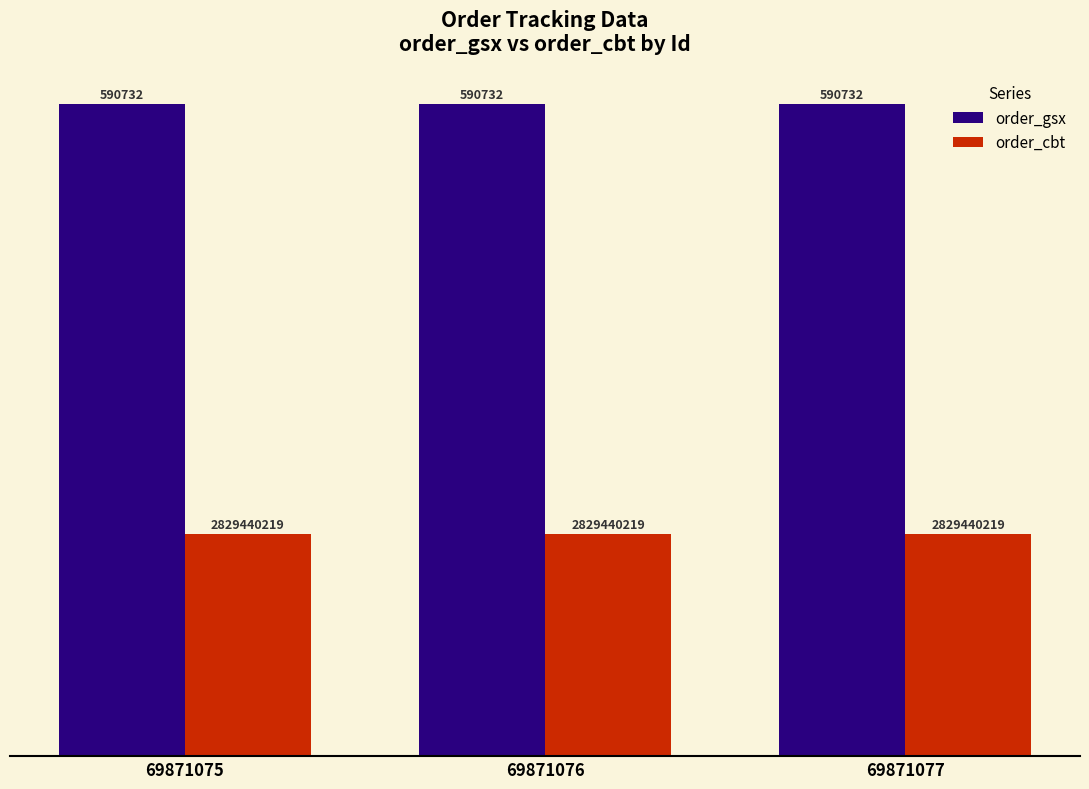

Reading left to right, transcribe all the data shown in this chart.

order_gsx: 69871075=100	69871076=100	69871077=100
order_cbt: 69871075=34	69871076=34	69871077=34